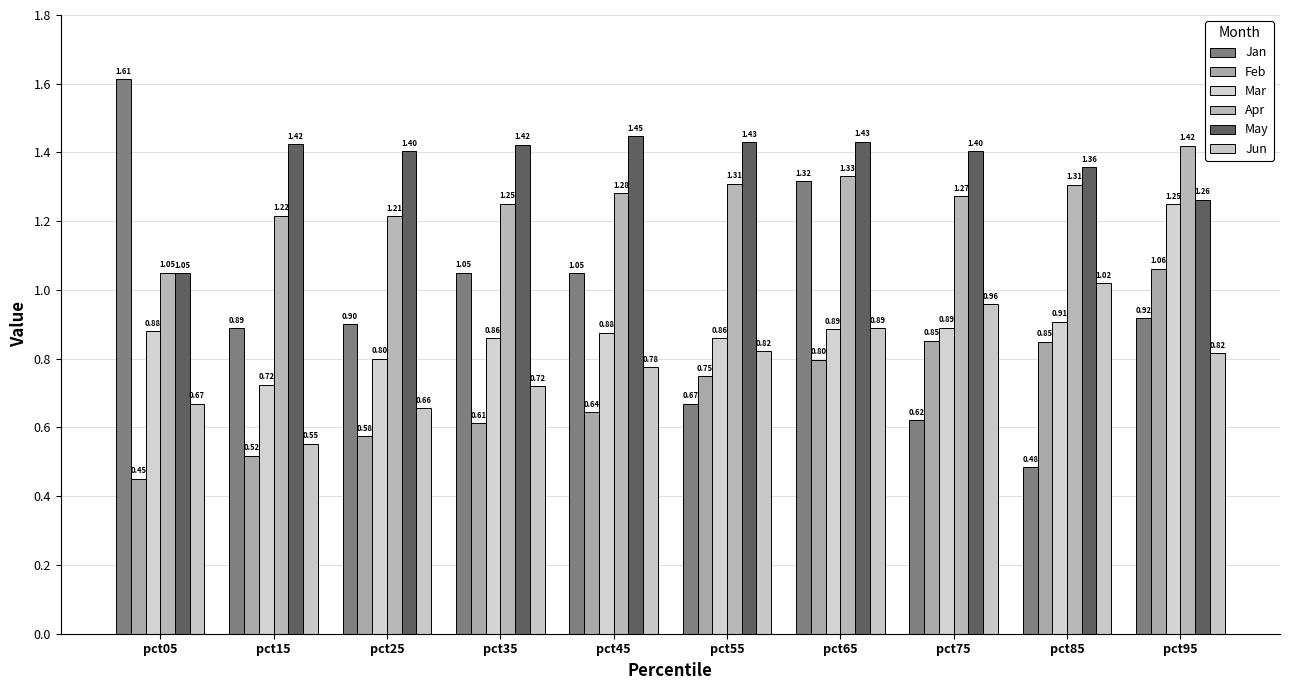

Reading left to right, what are all the values shown in this chart?

Jan: 1.6	0.9	0.9	1.1	1.0	0.7	1.3	0.6	0.5	0.9
Feb: 0.5	0.5	0.6	0.6	0.6	0.7	0.8	0.9	0.8	1.1
Mar: 0.9	0.7	0.8	0.9	0.9	0.9	0.9	0.9	0.9	1.2
Apr: 1.1	1.2	1.2	1.3	1.3	1.3	1.3	1.3	1.3	1.4
May: 1.0	1.4	1.4	1.4	1.4	1.4	1.4	1.4	1.4	1.3
Jun: 0.7	0.6	0.7	0.7	0.8	0.8	0.9	1.0	1.0	0.8